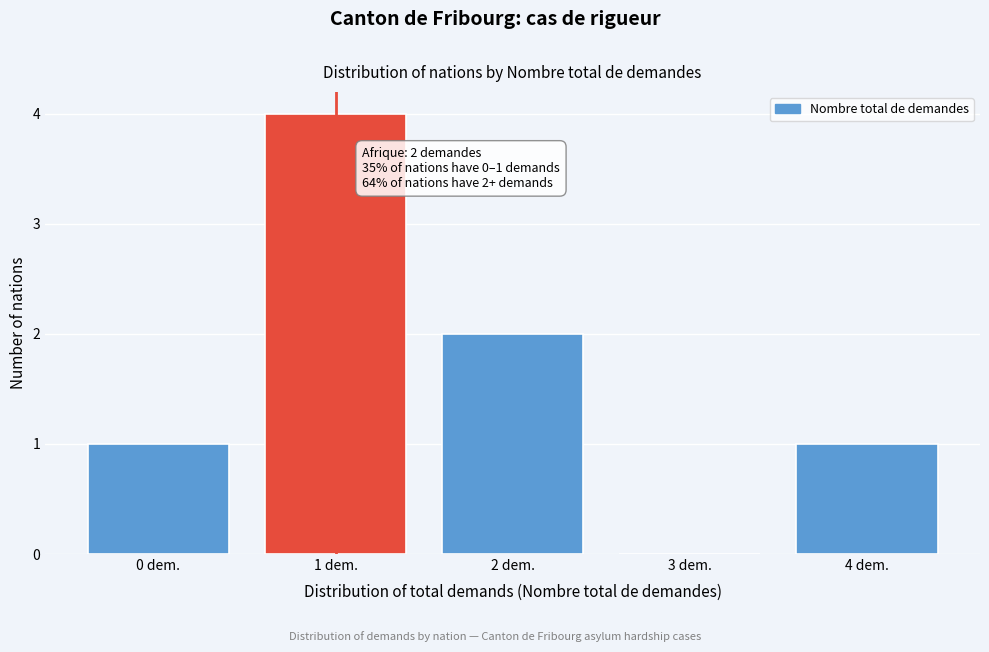

Reading left to right, what are all the values shown in this chart?

0 dem.=1	1 dem.=4	2 dem.=2	3 dem.=0	4 dem.=1